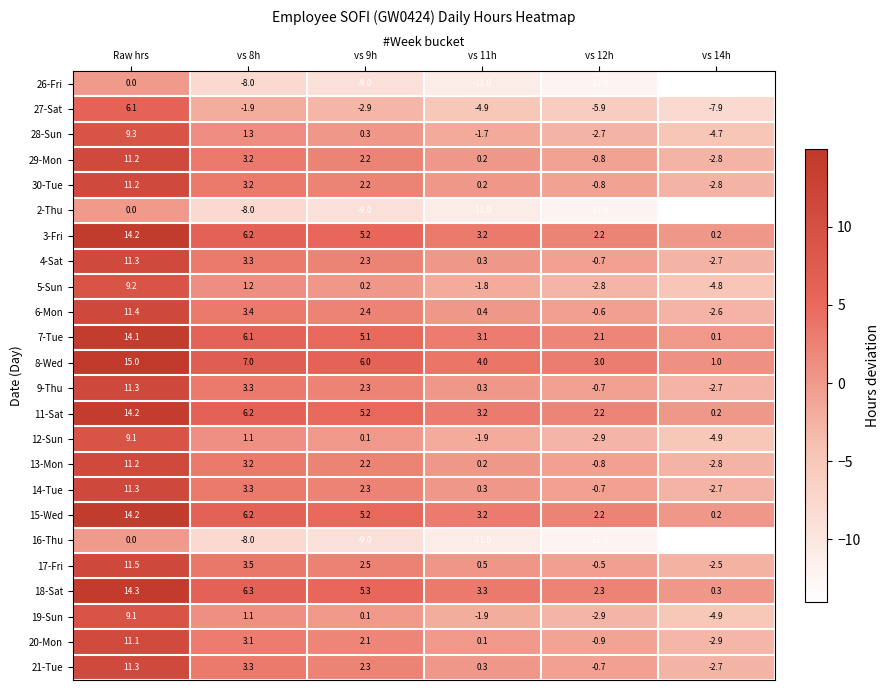

What is the difference between the highest and lowest values at vs 11h?

15.0